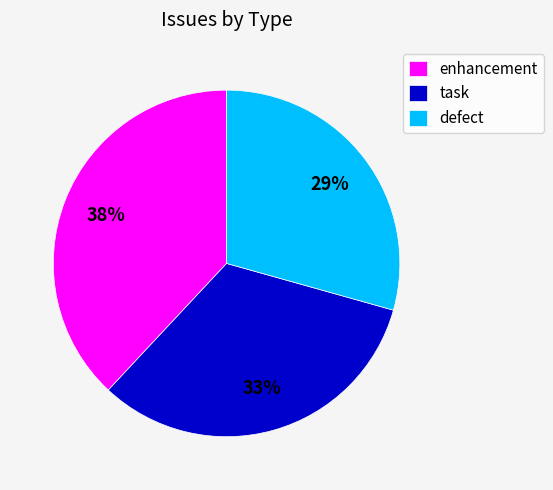

To the nearest percent, what percentage of the pie is defect?

29%